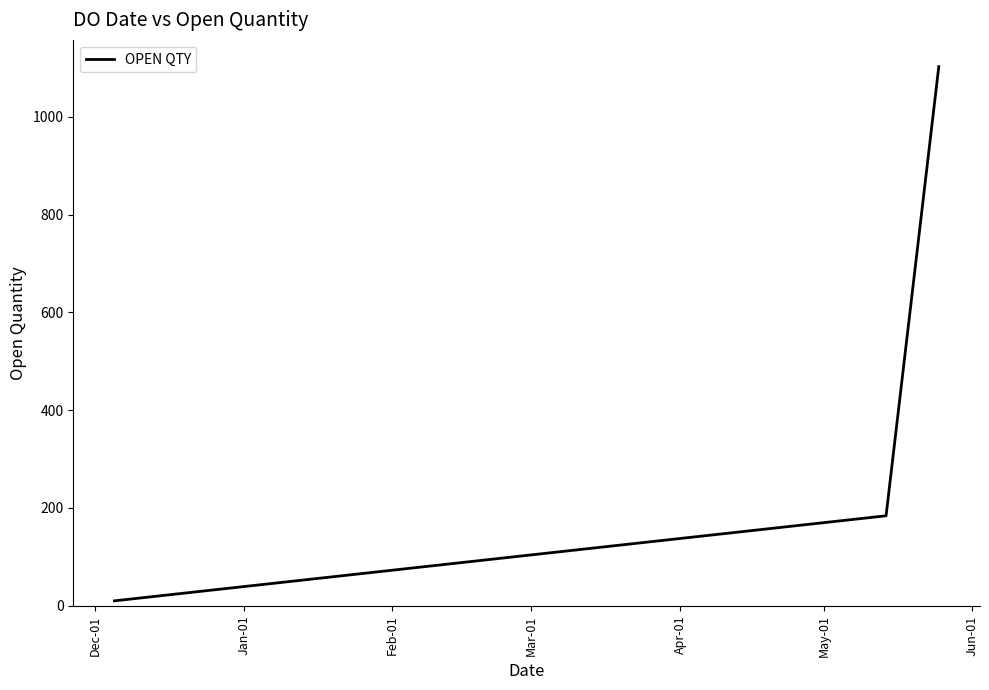

What is the average value?

432